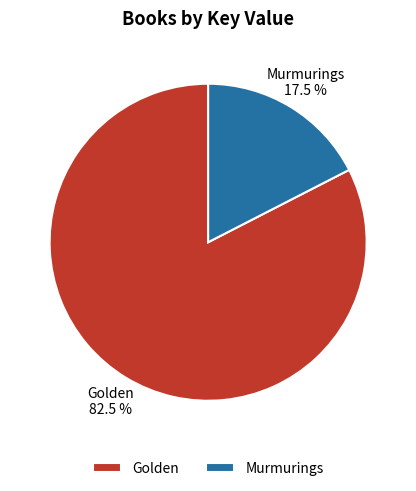

Approximately how many times larger is the value at Golden compared to Murmurings?

4.7